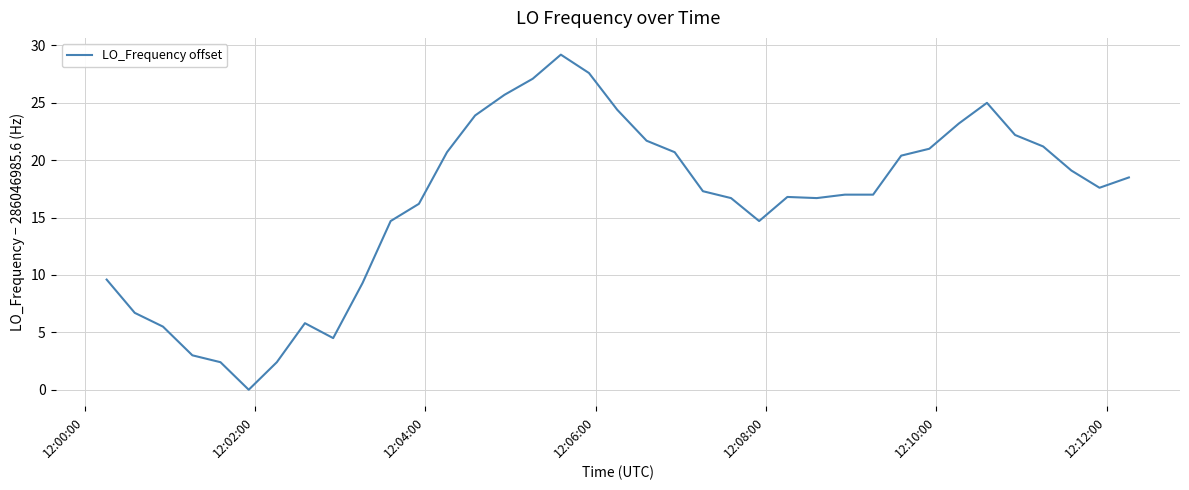

What is the greatest value displayed?

29.2